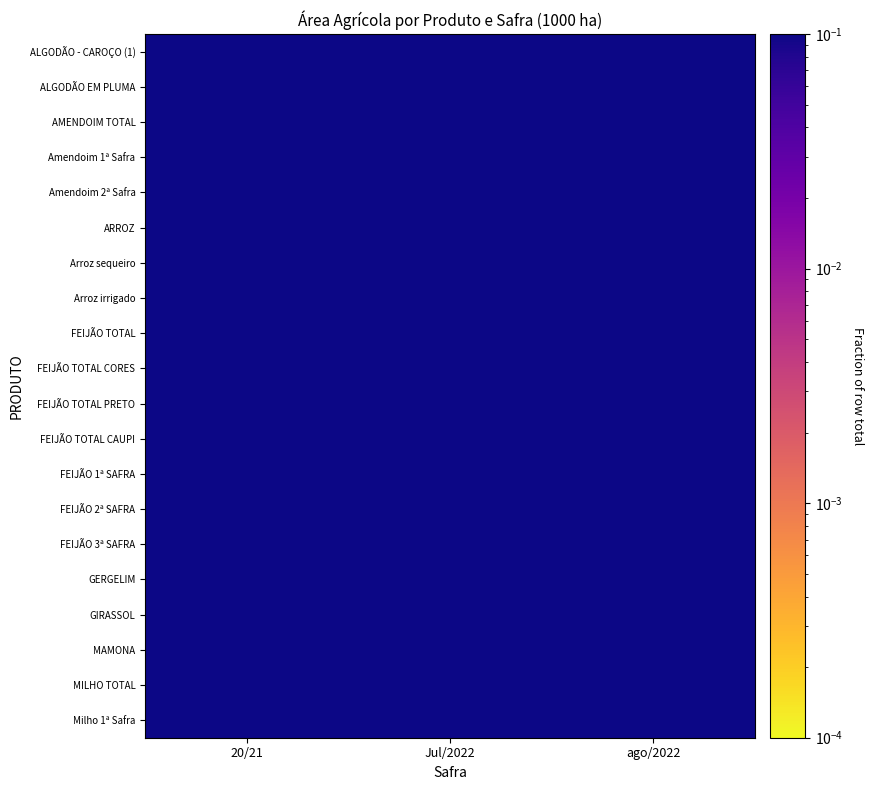

Reading left to right, extract all data points from this chart.

ALGODÃO - CAROÇO (1): 20/21=0.3	Jul/2022=0.4	ago/2022=0.3
ALGODÃO EM PLUMA: 20/21=0.3	Jul/2022=0.4	ago/2022=0.3
AMENDOIM TOTAL: 20/21=0.3	Jul/2022=0.4	ago/2022=0.4
Amendoim 1ª Safra: 20/21=0.3	Jul/2022=0.4	ago/2022=0.4
Amendoim 2ª Safra: 20/21=0.3	Jul/2022=0.4	ago/2022=0.4
ARROZ: 20/21=0.4	Jul/2022=0.3	ago/2022=0.3
Arroz sequeiro: 20/21=0.4	Jul/2022=0.3	ago/2022=0.3
Arroz irrigado: 20/21=0.4	Jul/2022=0.3	ago/2022=0.3
FEIJÃO TOTAL: 20/21=0.3	Jul/2022=0.3	ago/2022=0.3
FEIJÃO TOTAL CORES: 20/21=0.3	Jul/2022=0.3	ago/2022=0.3
FEIJÃO TOTAL PRETO: 20/21=0.3	Jul/2022=0.4	ago/2022=0.3
FEIJÃO TOTAL CAUPI: 20/21=0.3	Jul/2022=0.3	ago/2022=0.3
FEIJÃO 1ª SAFRA: 20/21=0.3	Jul/2022=0.3	ago/2022=0.3
FEIJÃO 2ª SAFRA: 20/21=0.3	Jul/2022=0.4	ago/2022=0.3
FEIJÃO 3ª SAFRA: 20/21=0.3	Jul/2022=0.3	ago/2022=0.3
GERGELIM: 20/21=0.2	Jul/2022=0.4	ago/2022=0.4
GIRASSOL: 20/21=0.3	Jul/2022=0.4	ago/2022=0.3
MAMONA: 20/21=0.2	Jul/2022=0.4	ago/2022=0.4
MILHO TOTAL: 20/21=0.3	Jul/2022=0.4	ago/2022=0.4
Milho 1ª Safra: 20/21=0.3	Jul/2022=0.3	ago/2022=0.3